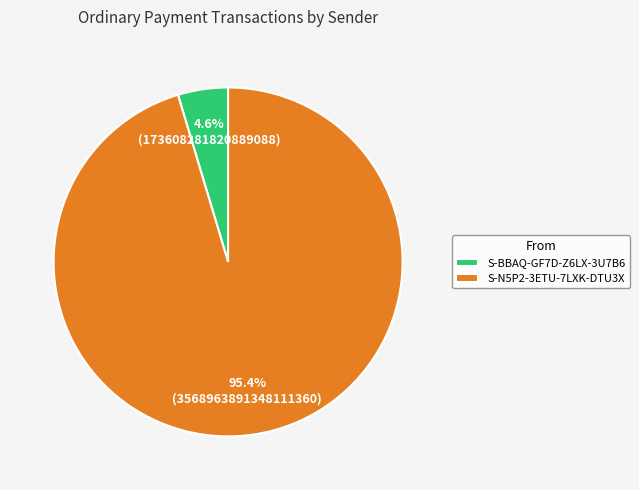

The S-BBAQ-GF7D-Z6LX-3U7B6 slice represents 15% of the pie. True or false?

False